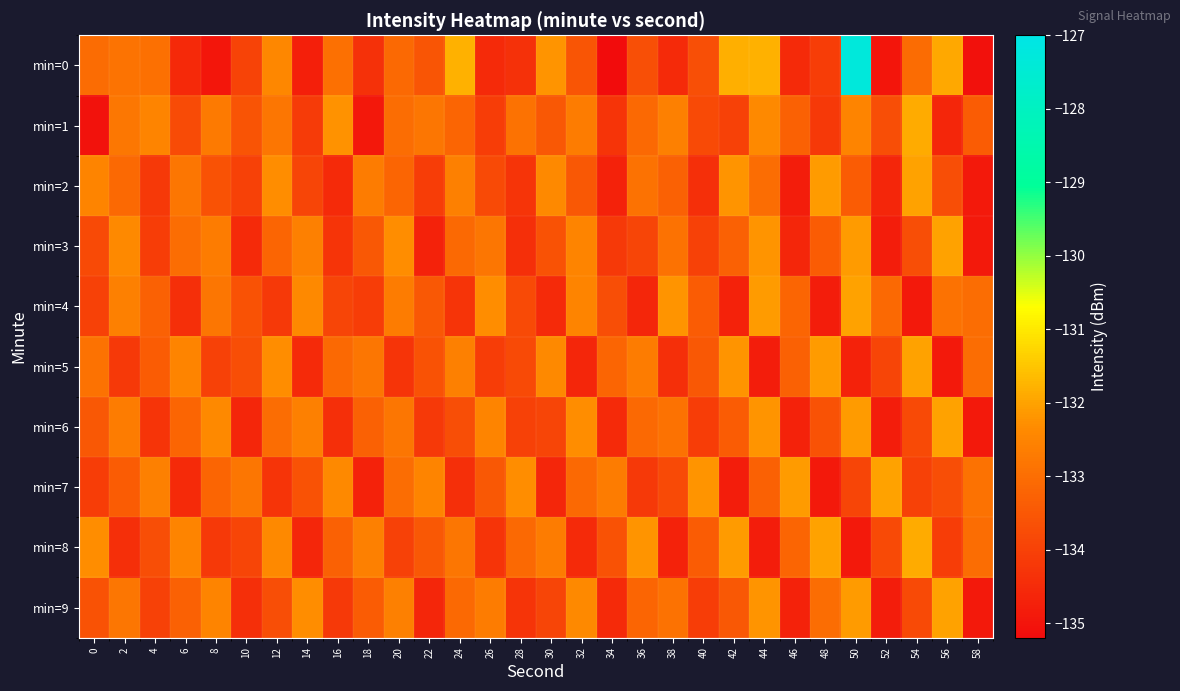

Rank the series by their maximum value, from lowest to highest.

min=2, min=3, min=4, min=5, min=6, min=7, min=9, min=1, min=8, min=0